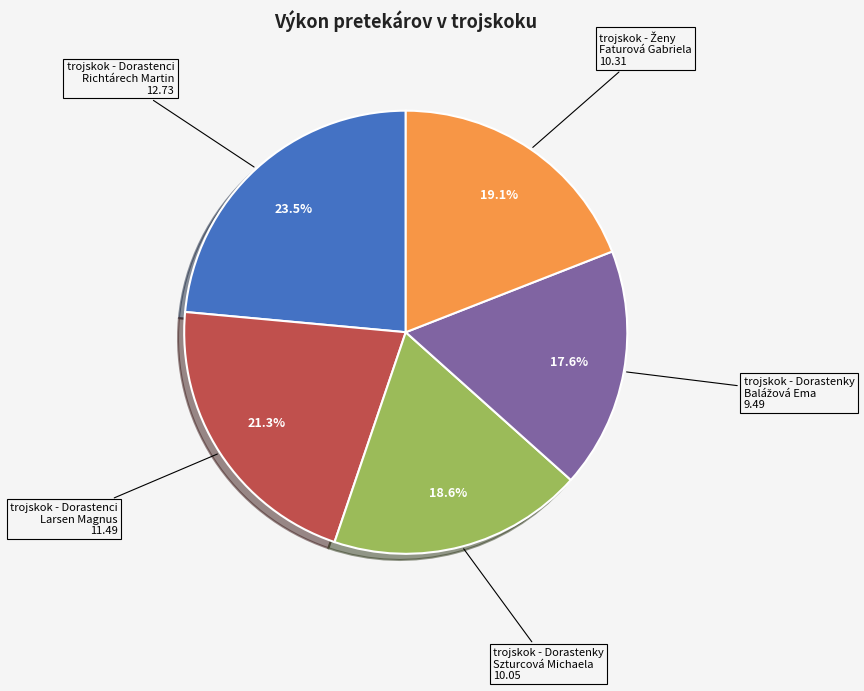

How much of the chart is everything except trojskok - Dorastenky Szturcová Michaela 10.05?

81.4%